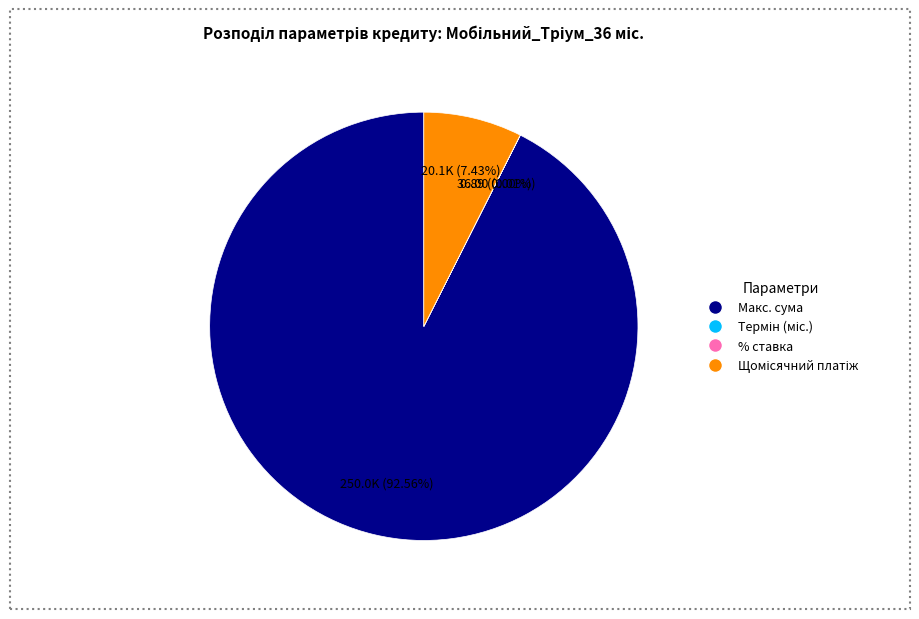

What is the largest slice in the pie chart?

Макс. сума